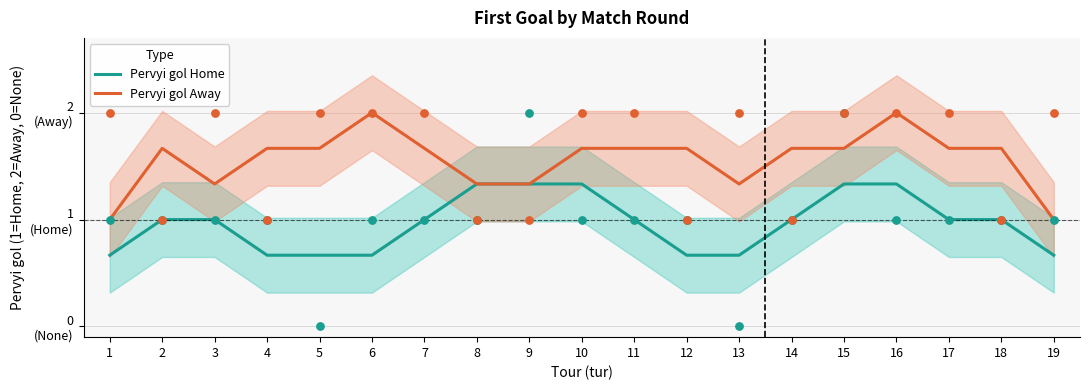

Which series has the widest spread of Y values?

Pervyi gol Away